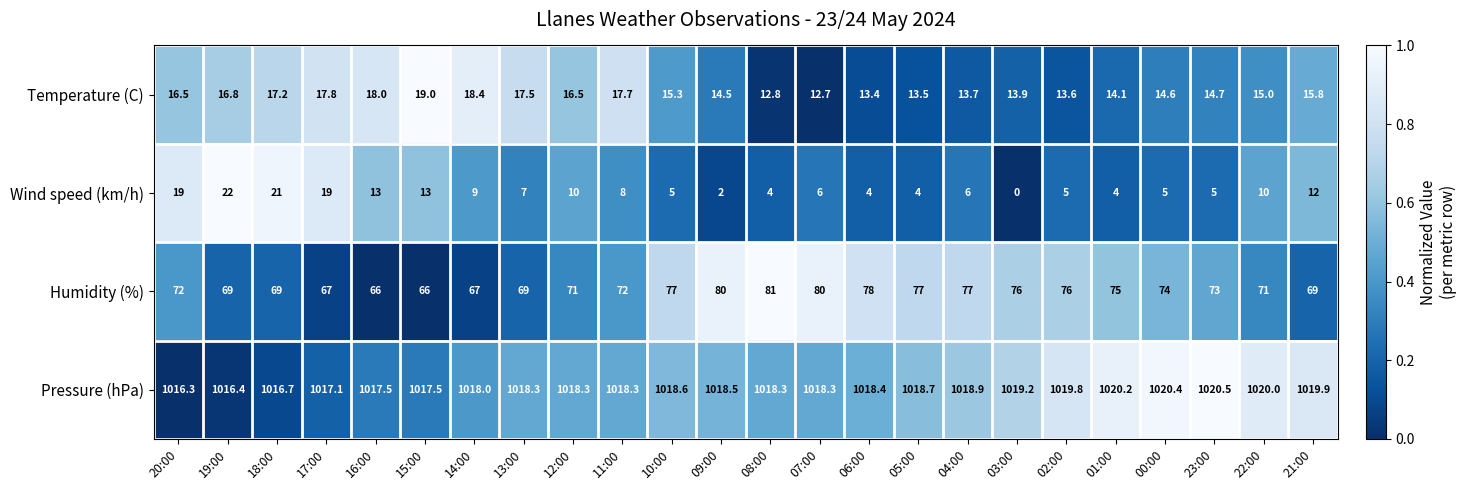

Count the number of data series in this chart.

4